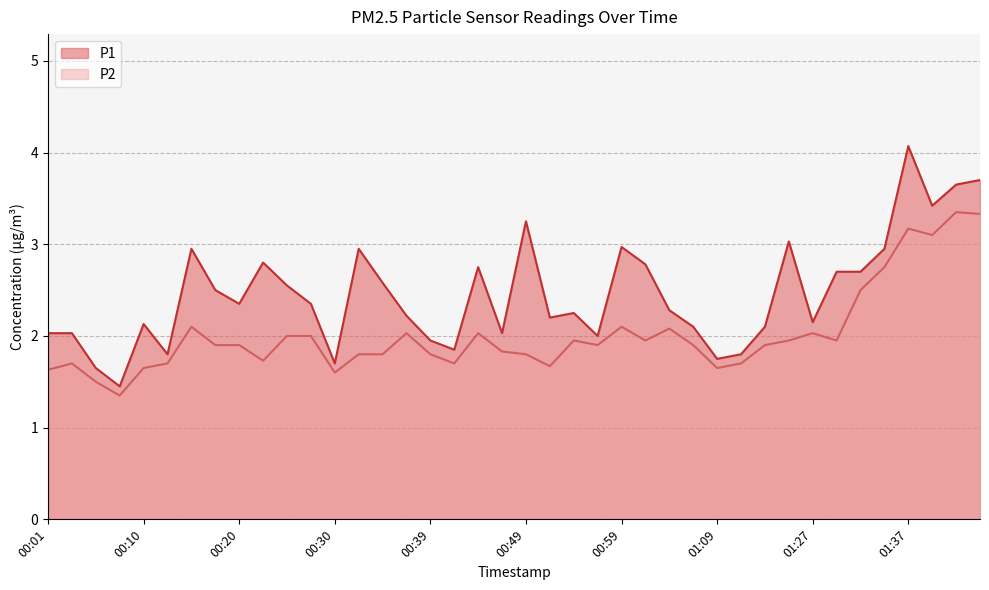

True or false: P2 has a value of 1.9 at 00:18.

True